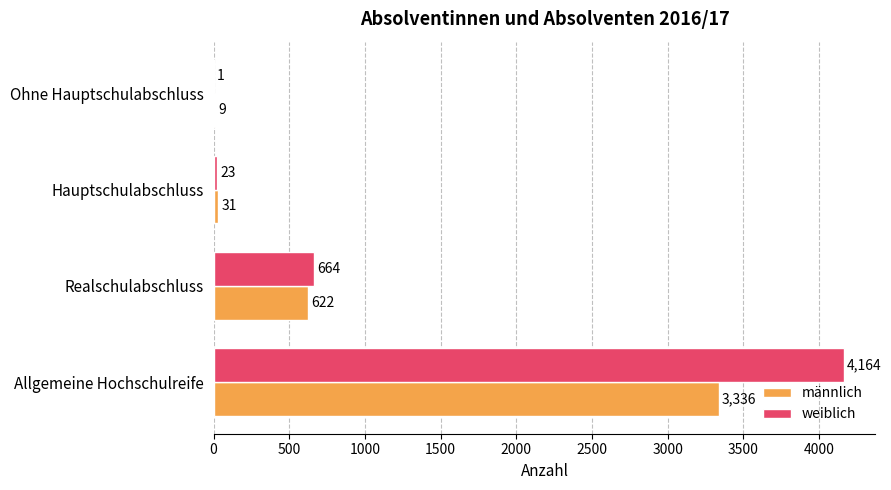

What is the sum of all weiblich values?

4852